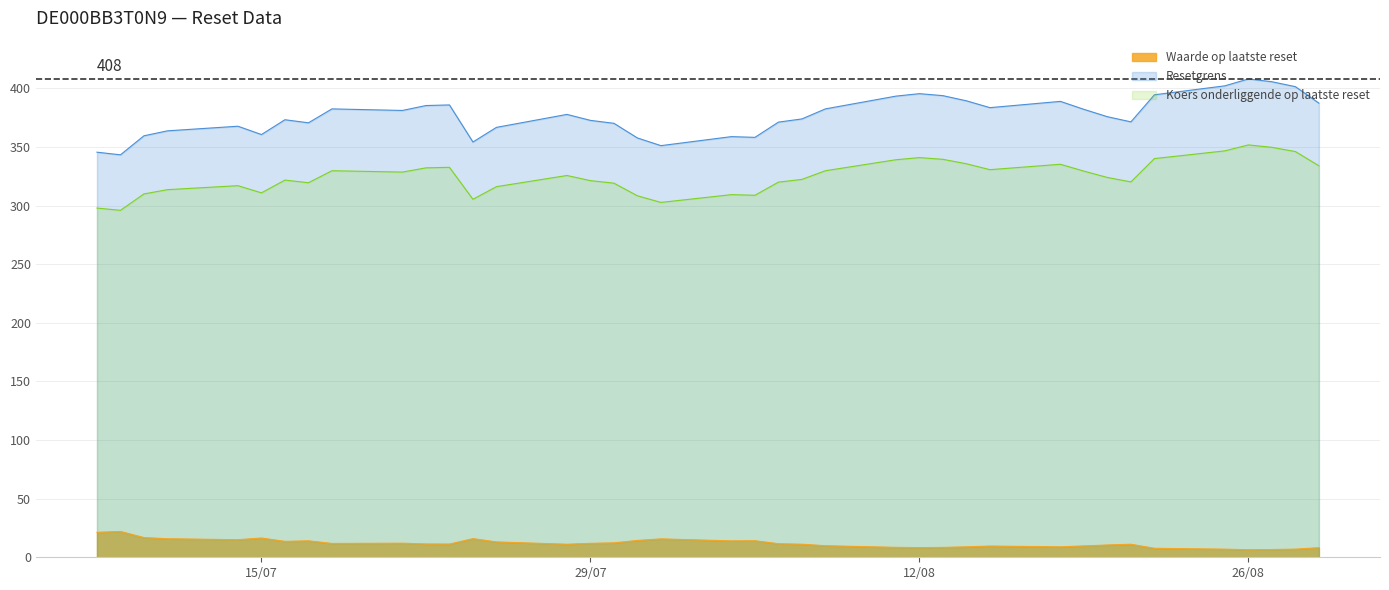

At which label is Koers onderliggende op laatste reset closest to 323?

2025-08-07